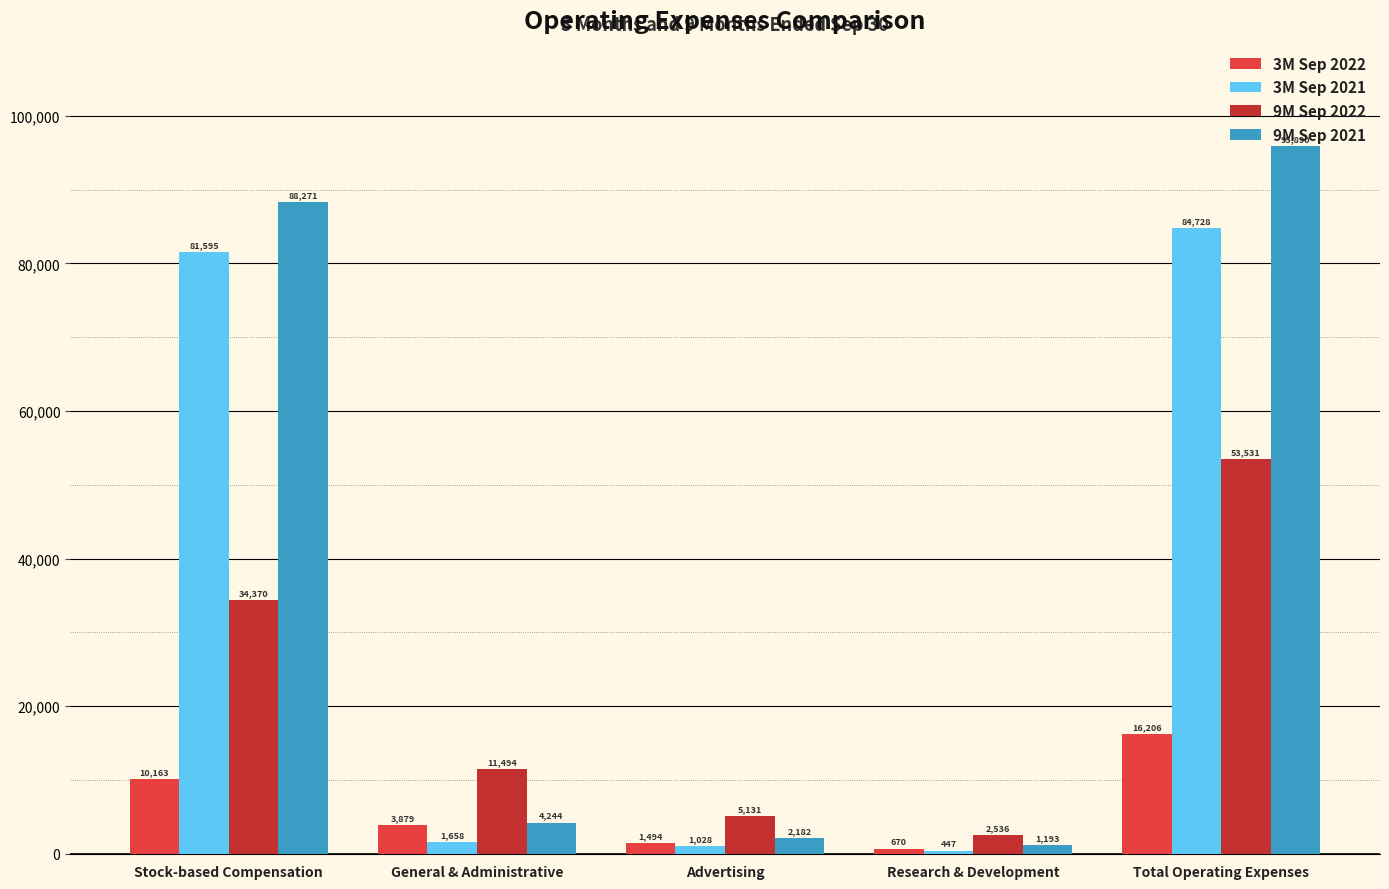

At which label does 3M Sep 2021 reach its minimum?

Research & Development